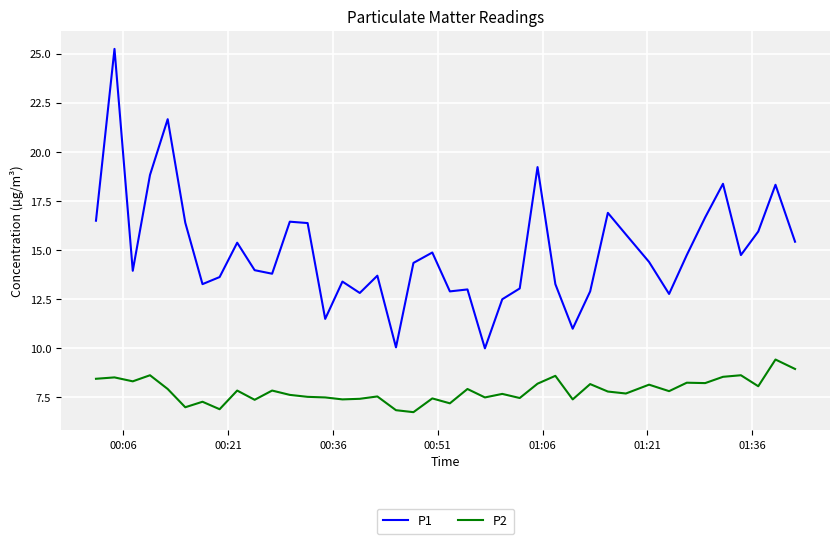

Rank the series by their average value, from highest to lowest.

P1, P2